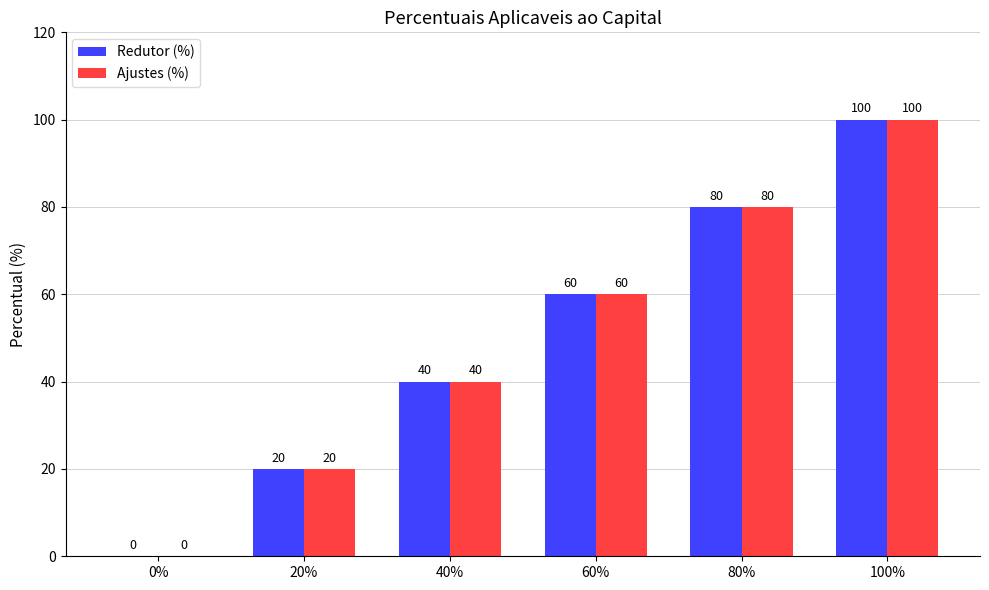

The value of Ajustes (%) at 20% is 33. True or false?

False